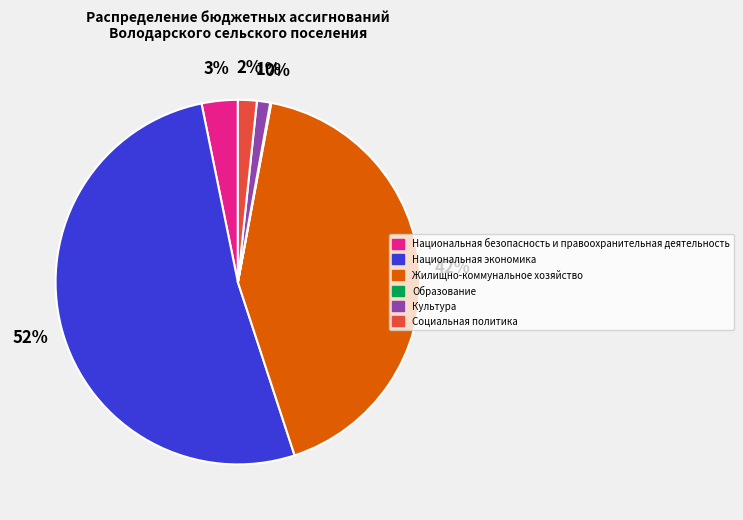

Between Культура and Жилищно-коммунальное хозяйство, which is larger?

Жилищно-коммунальное хозяйство